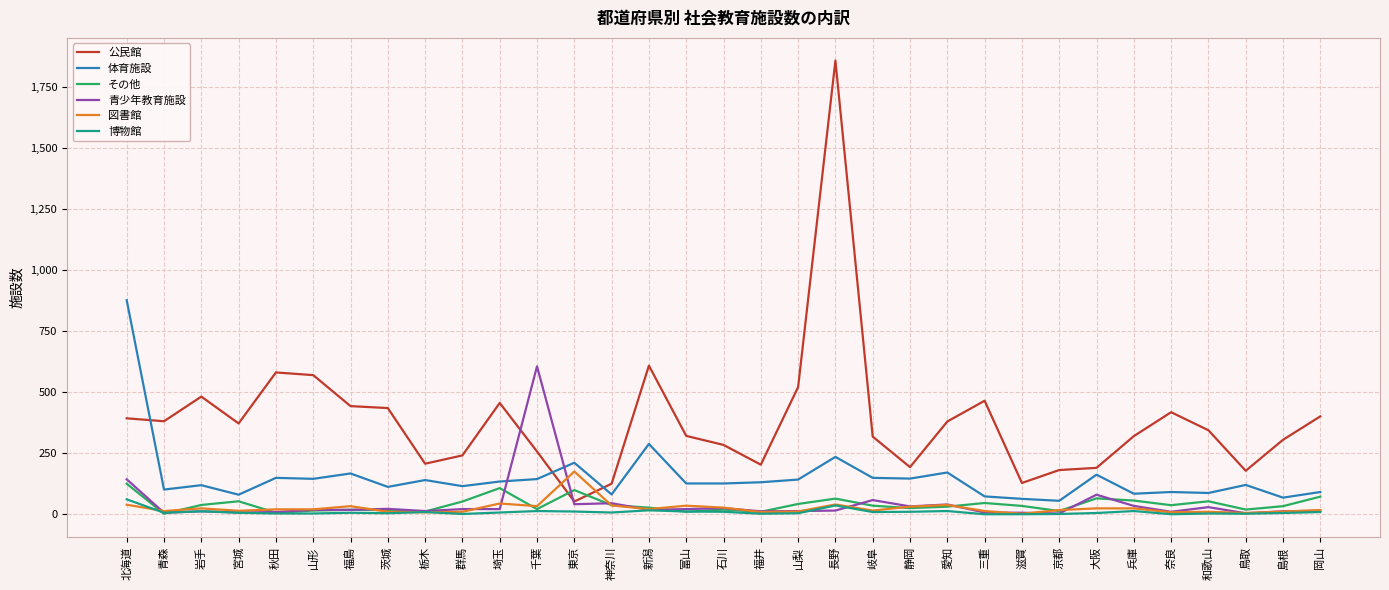

Does the chart display data point markers on the line(s)?

No